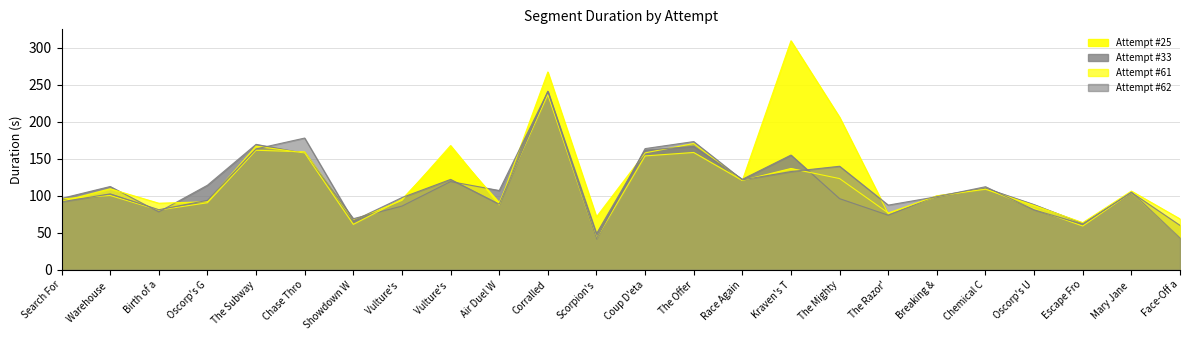

Between which two adjacent categories do Attempt #25 and Attempt #62 first intersect?

Search For and Warehouse